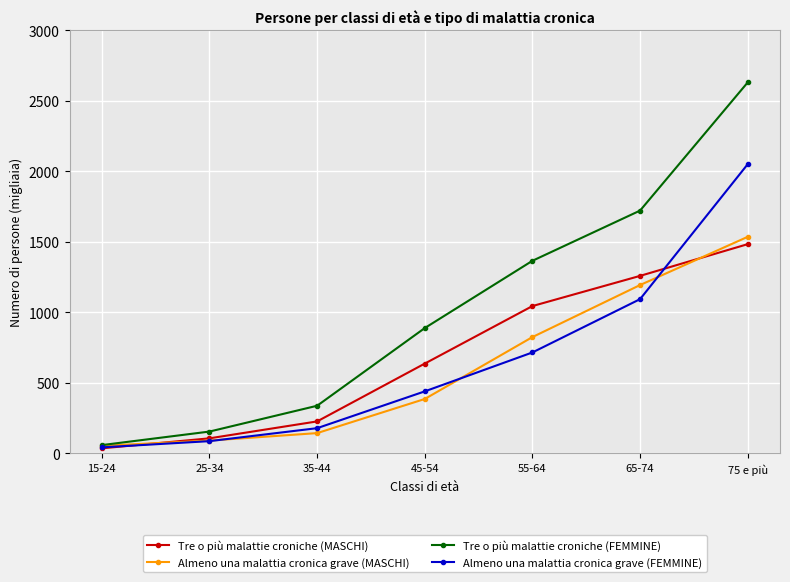

What is the label of the 5th point from the right?

35-44